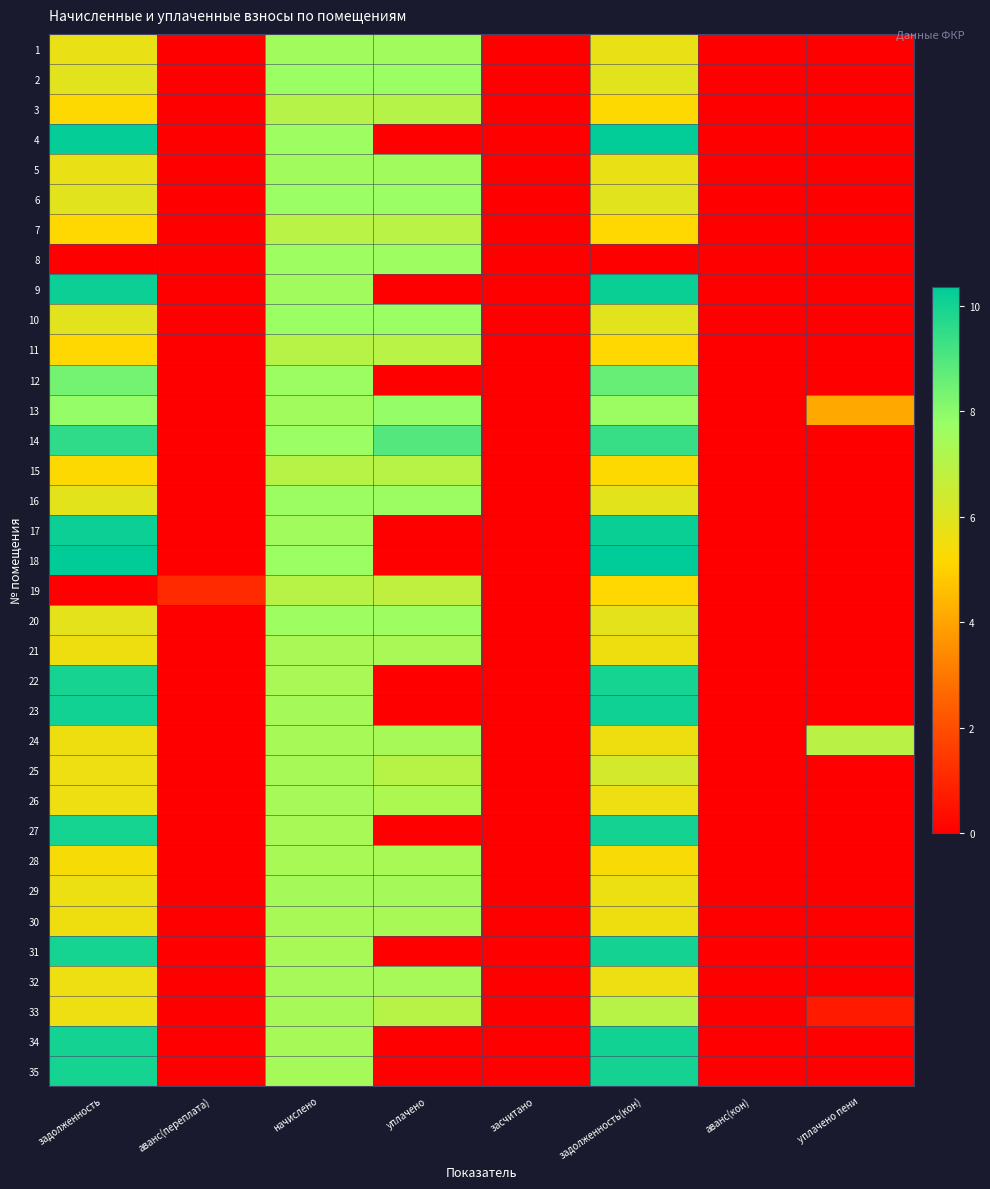

Which category has the highest value across all series?

задолженность(кон)